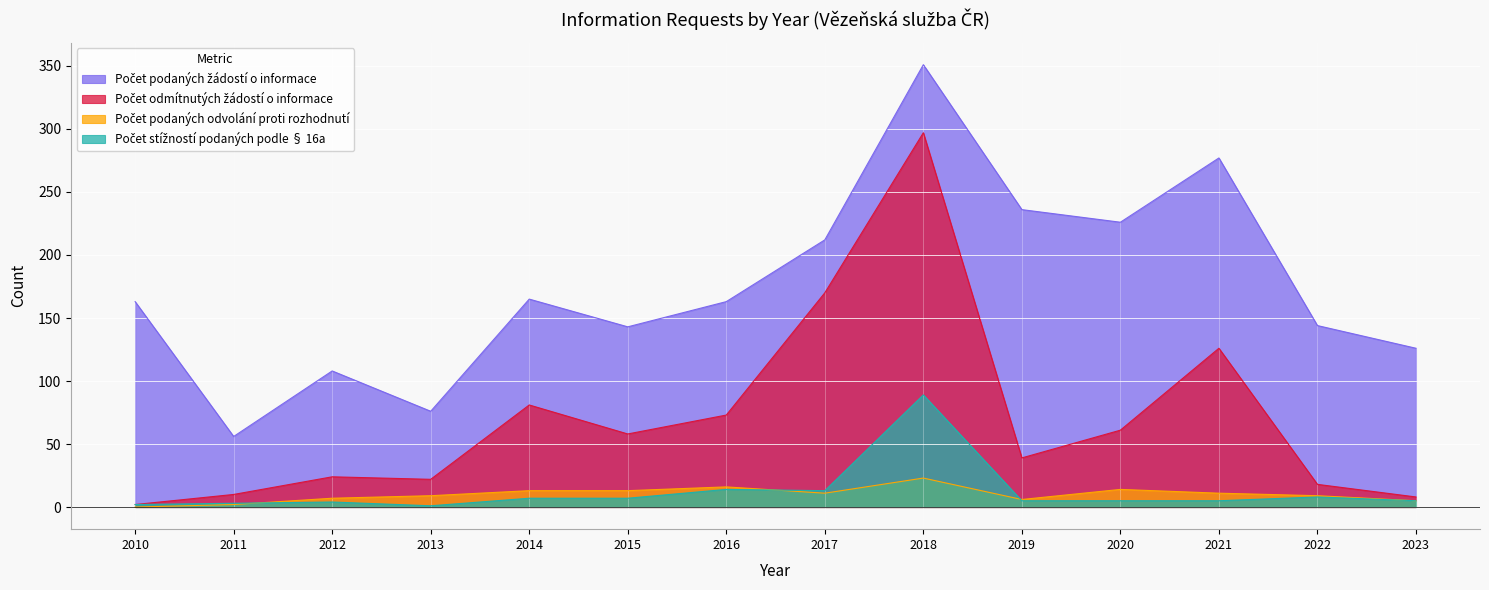

Where do Počet podaných odvolání proti rozhodnutí and Počet stížností podaných podle § 16a first cross each other?

2011 and 2012